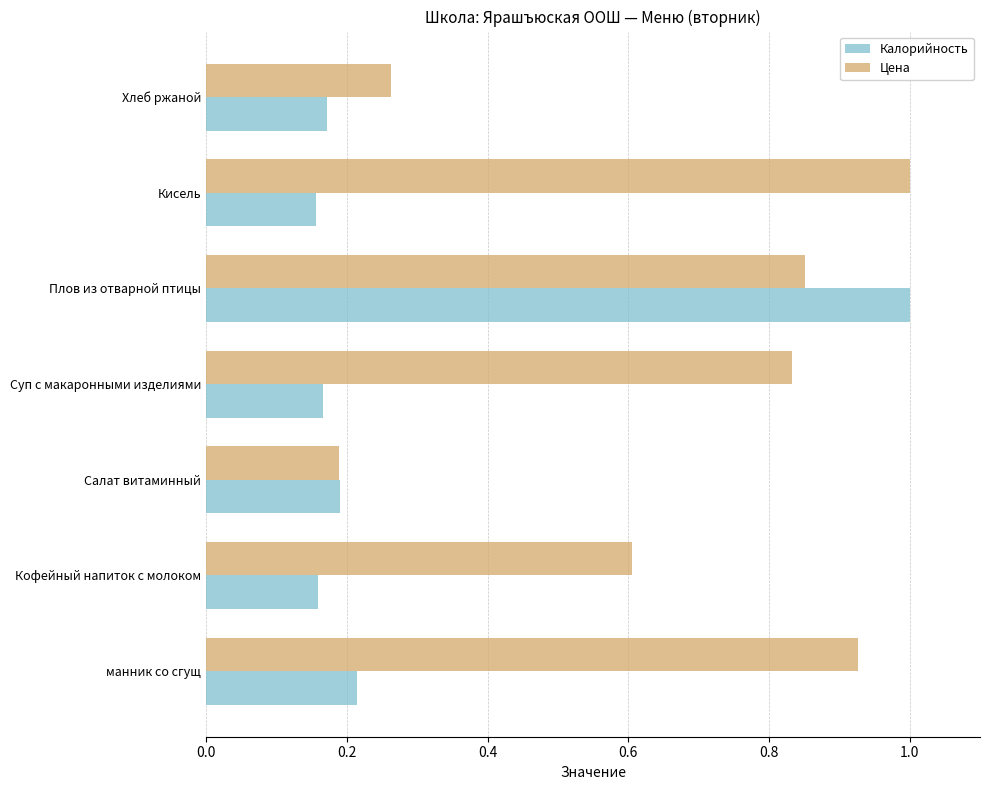

At how many categories does at least one series exceed 0?

7